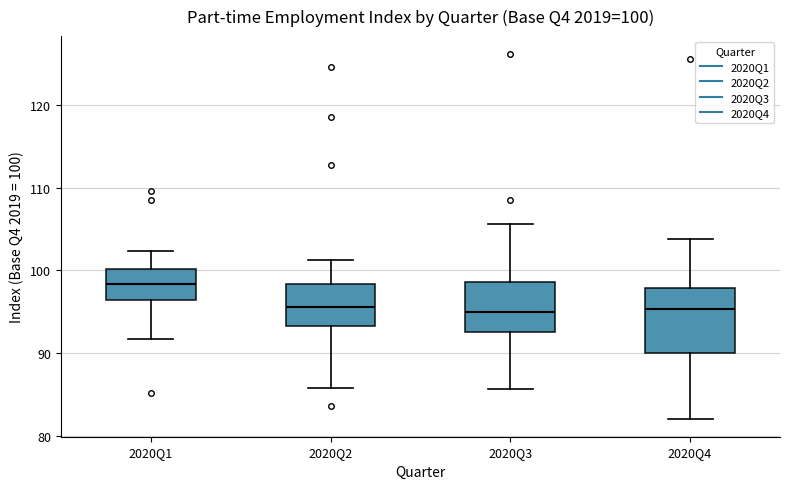

Which box is the tallest, from its lower edge to its upper edge?

2020Q4